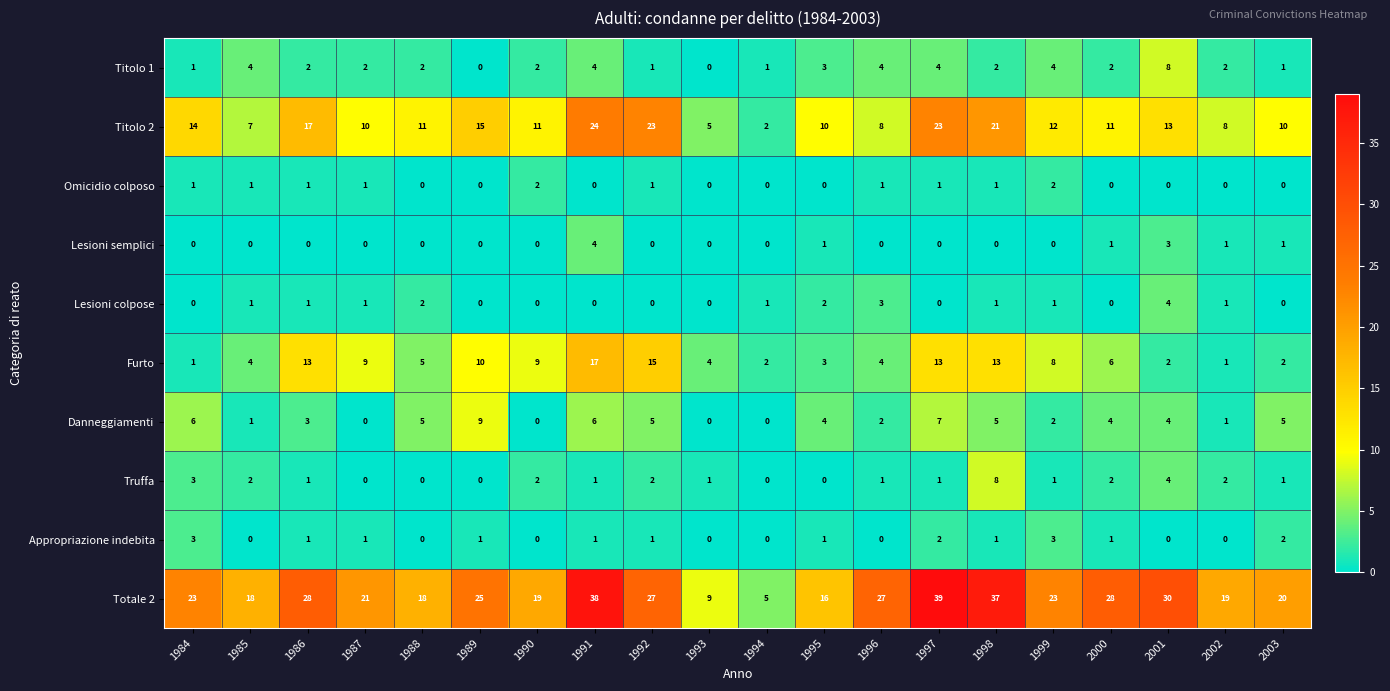

Which series has the widest spread of values?

Totale 2